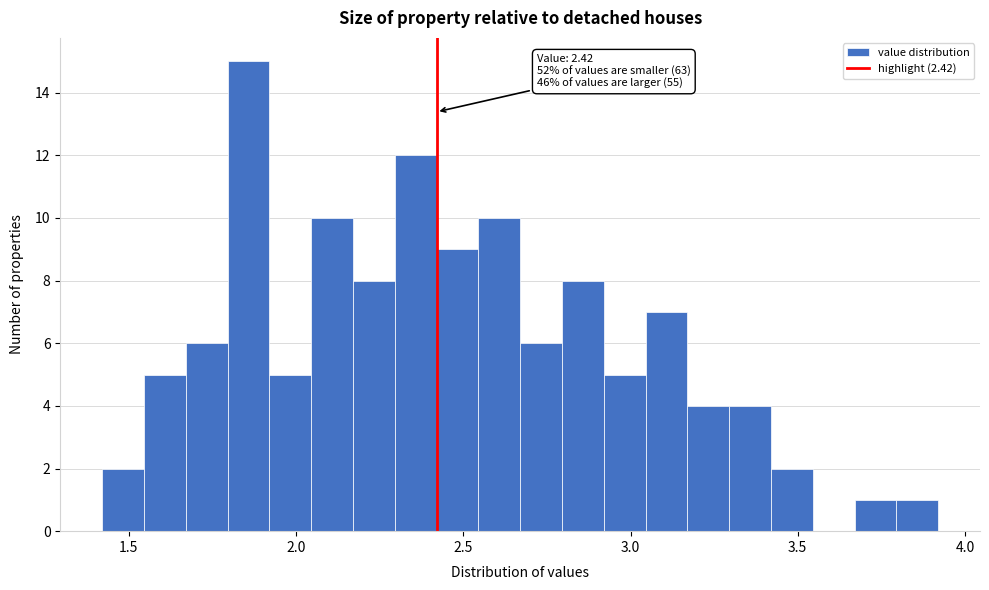

Around what value on the x-axis is the tallest bar? Give the approximate position of its centre, as read against the axis.

1.85